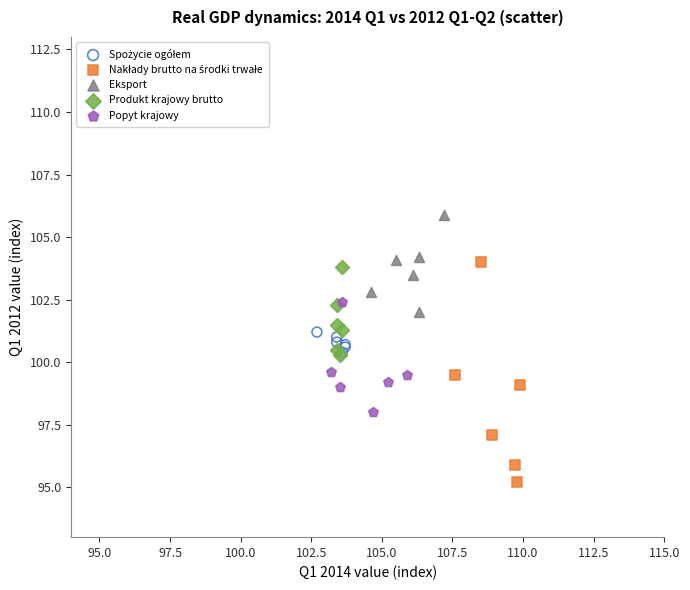

Which series contains the highest Y value?

Eksport